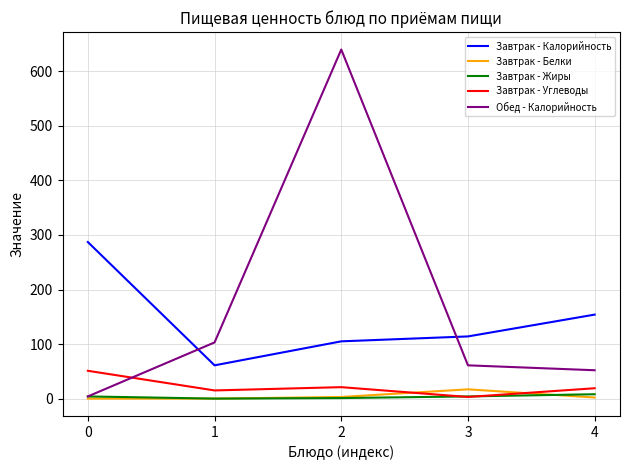

What is the difference between the maximum and minimum values in the Обед - Калорийность series?

636